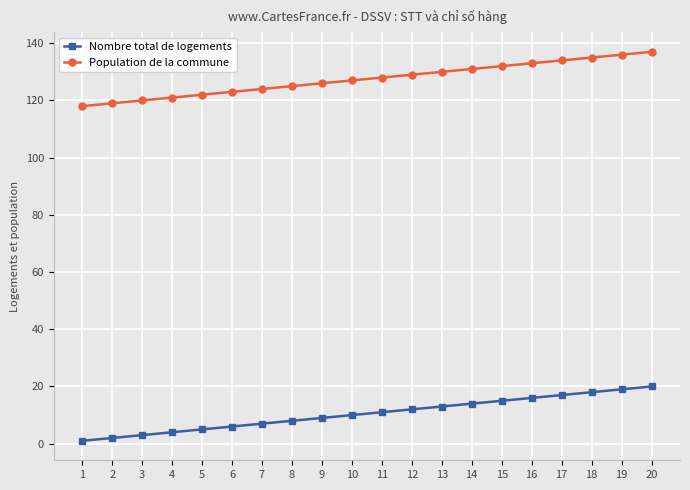

True or false: Nombre total de logements and Population de la commune cross at least once.

False